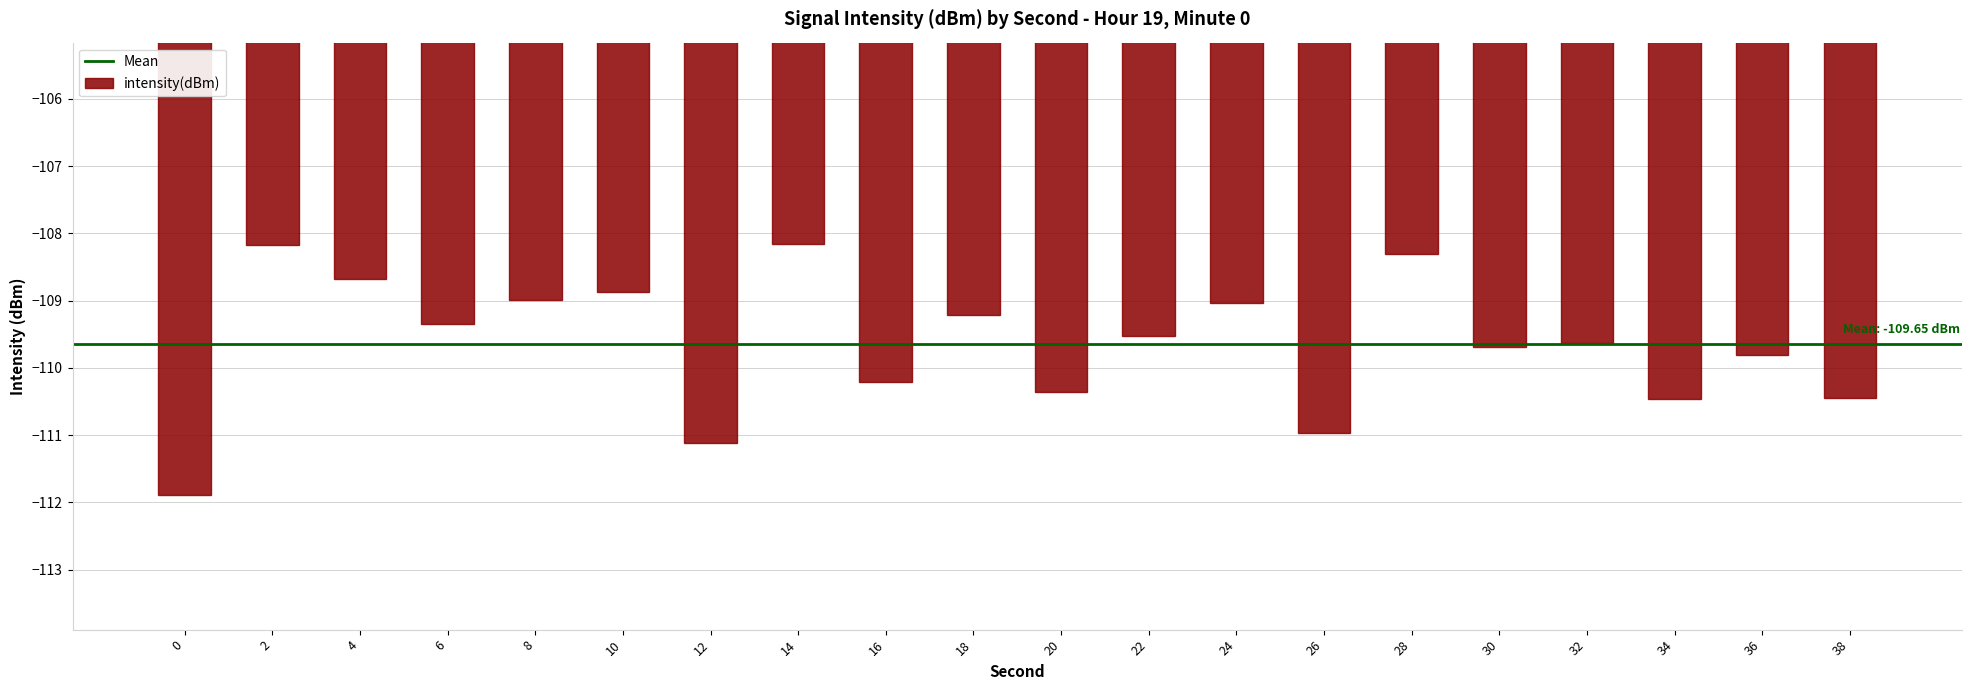

True or false: the data shows -108.2 at 2.

True